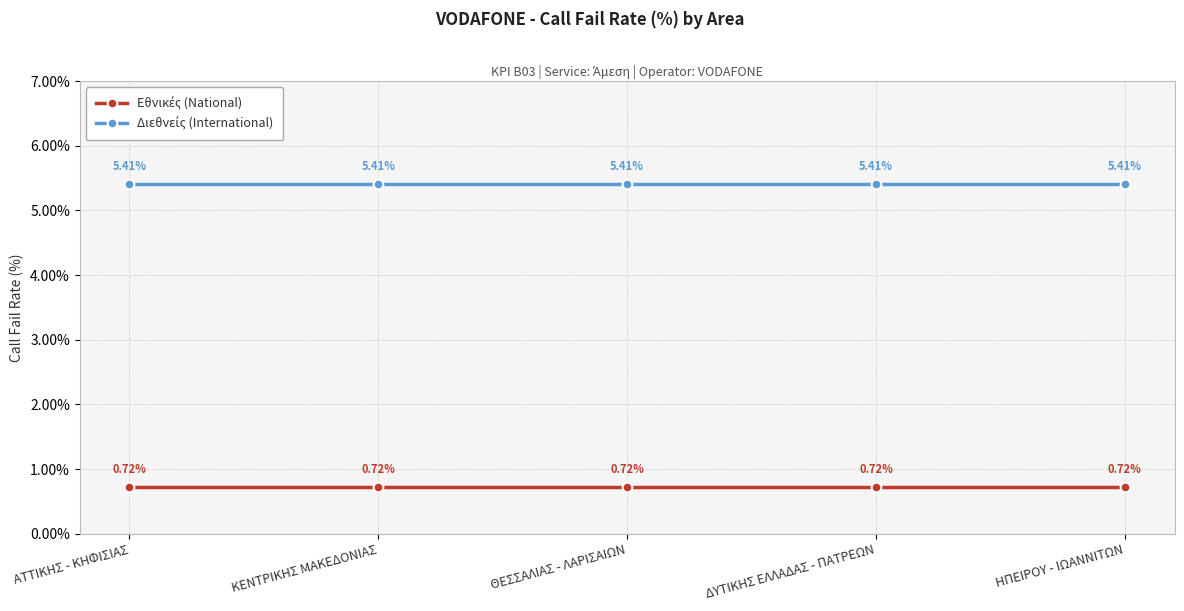

What is the total value across all series at ΘΕΣΣΑΛΙΑΣ - ΛΑΡΙΣΑΙΩΝ?

6.1